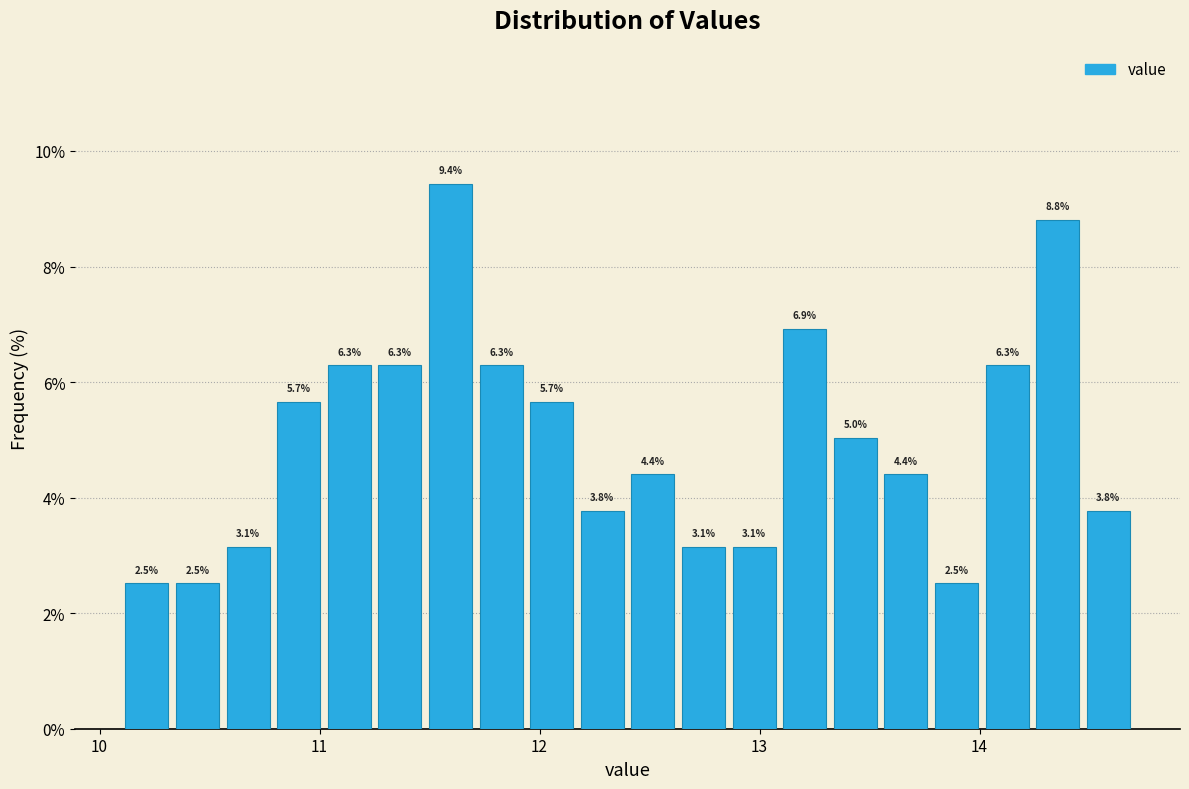

Read against the x-axis, roughly where is the centre of the tallest bar?

11.6